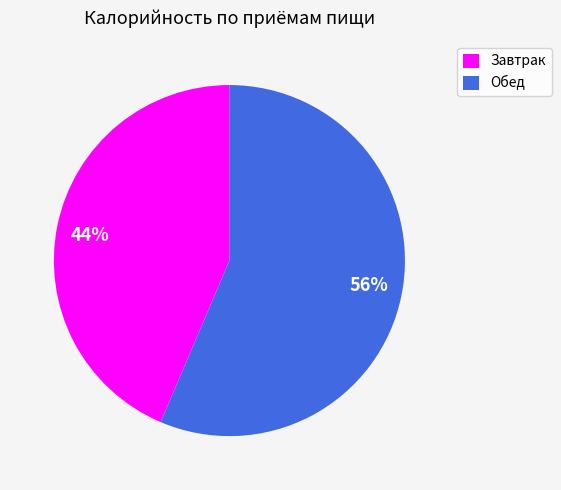

True or false: Завтрак accounts for 34% of the total.

False